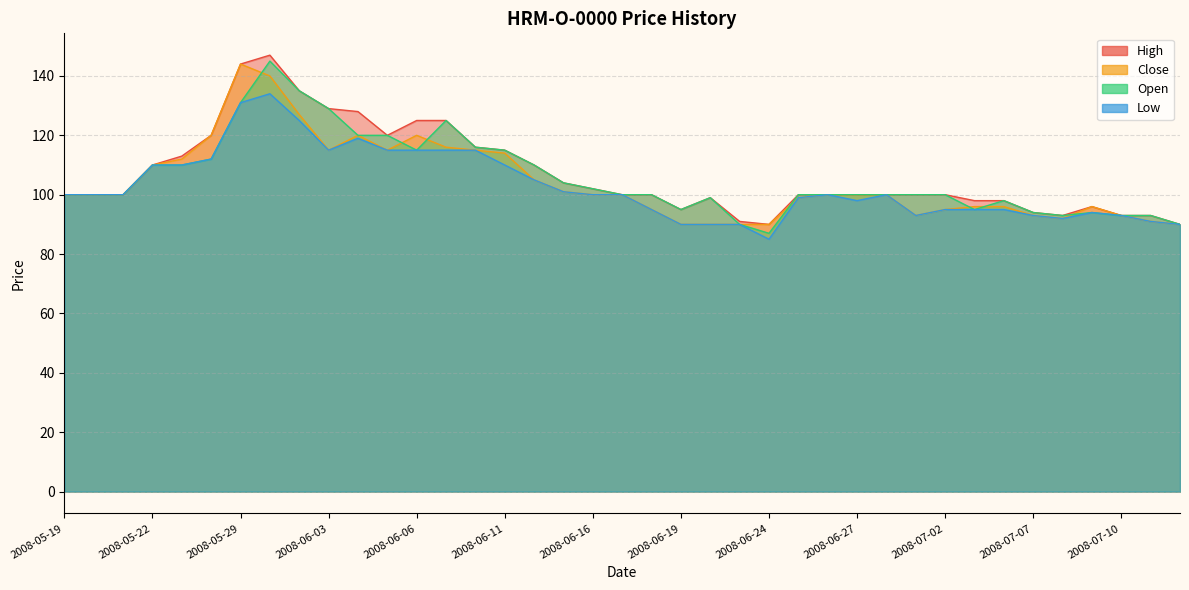

In Open, how many points are higher than both neighbors (excluding endpoints)?

5